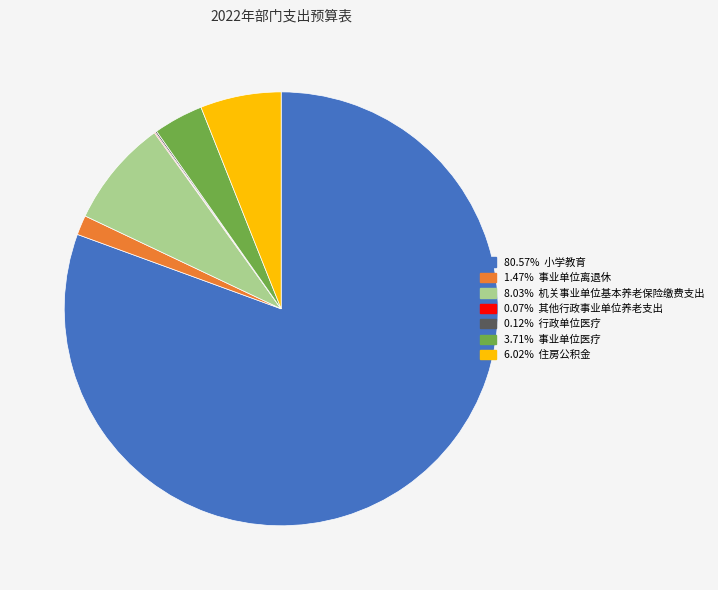

Which slice is the smallest?

其他行政事业单位养老支出